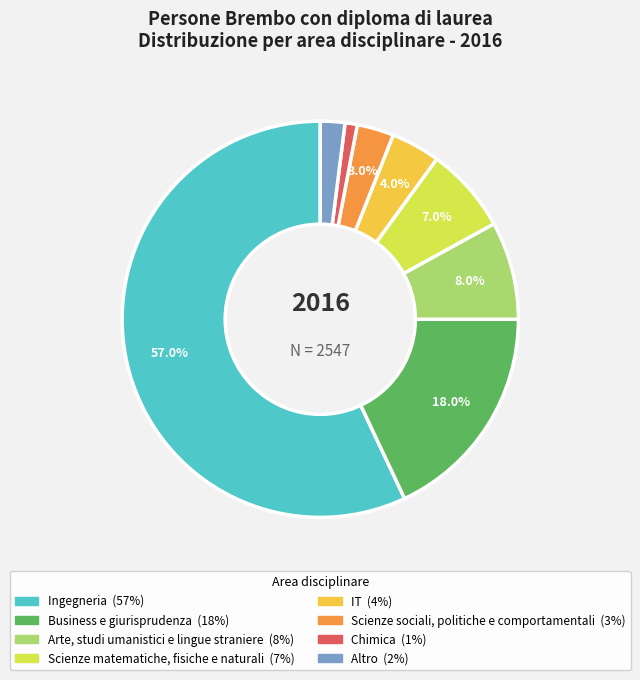

What is the total percentage of Business e giurisprudenza and Arte, studi umanistici e lingue straniere?

26.0%